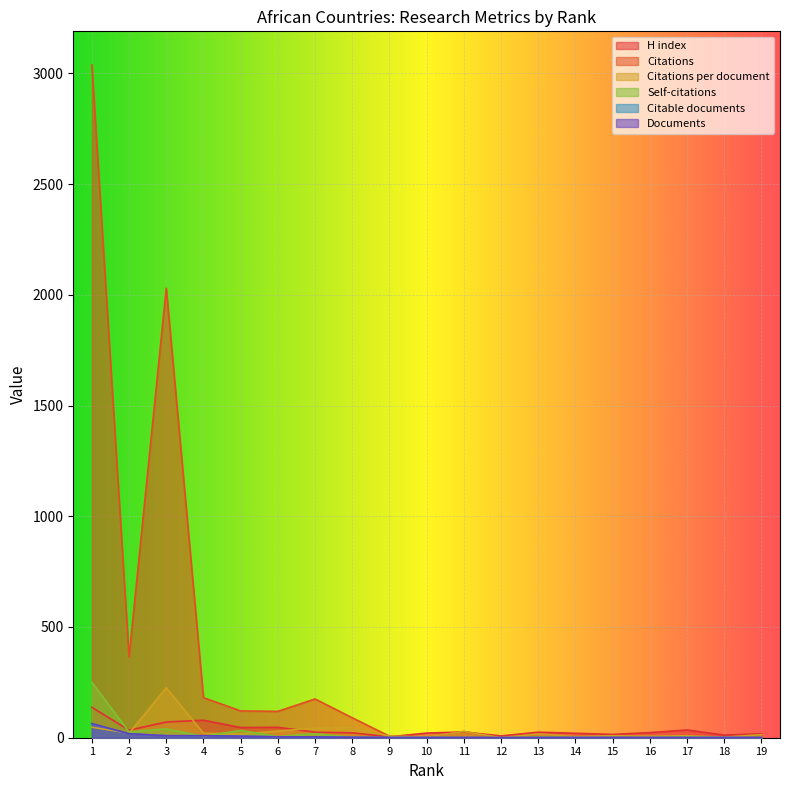

How many values in Citations per document are above zero?

18